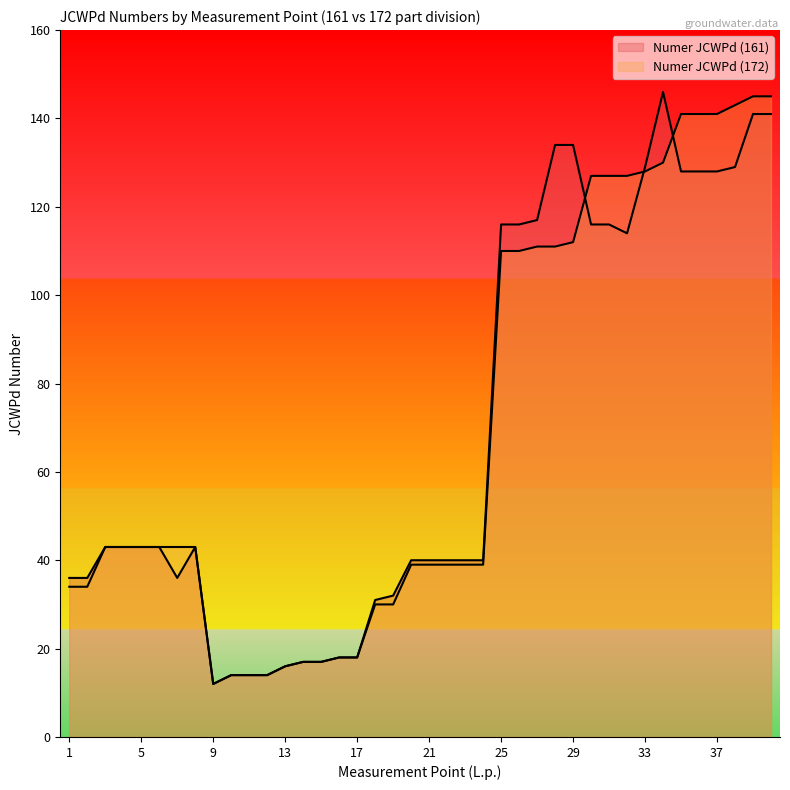

True or false: Numer JCWPd (161) has a value of 48 at 19.

False